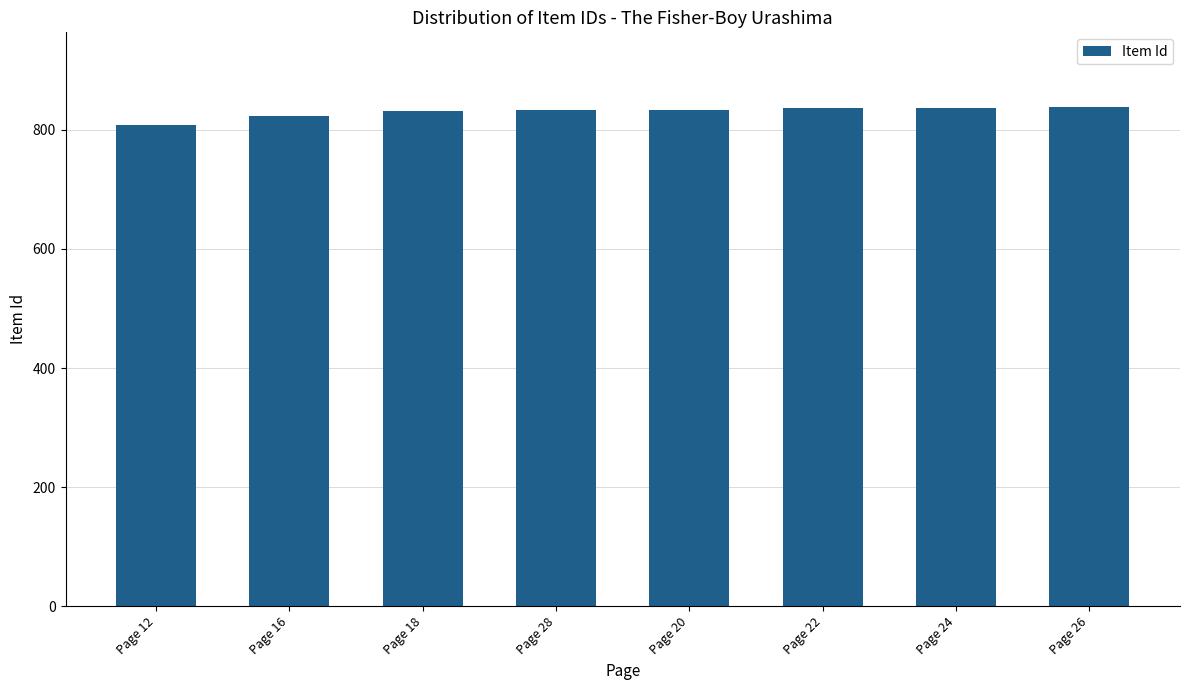

The chart shows a value of 838 at Page 26. True or false?

True